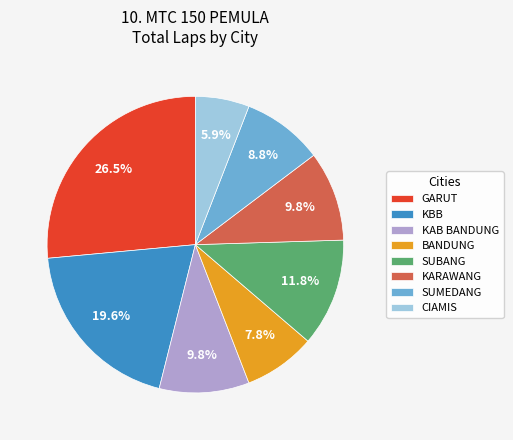

Does any single category account for the majority?

No